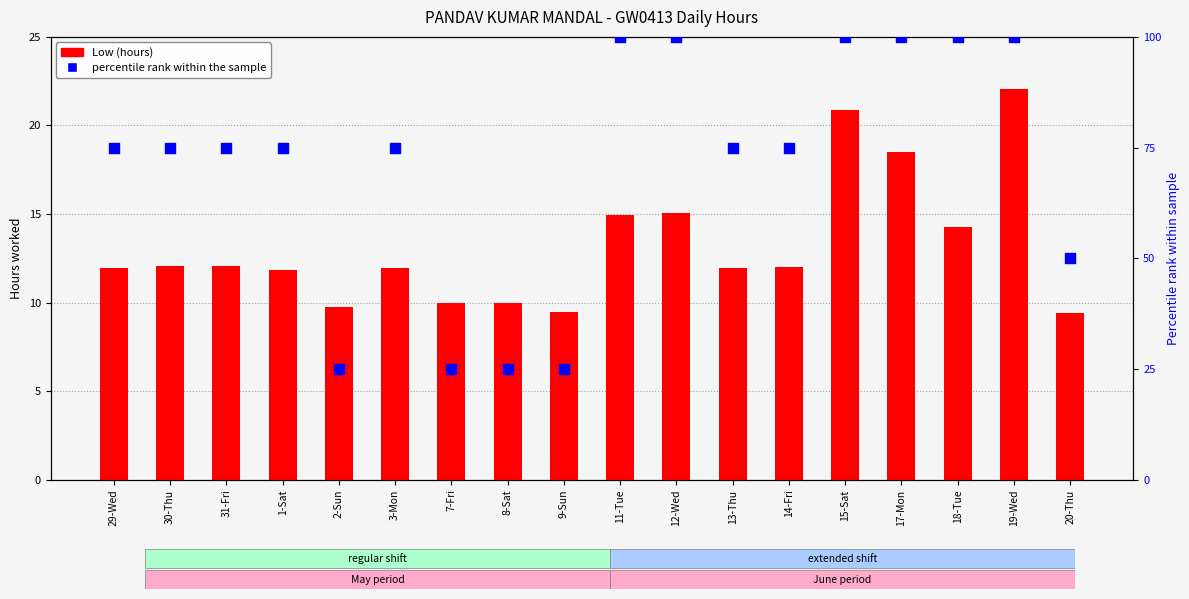

At which category is the sum across all series the highest?

19-Wed